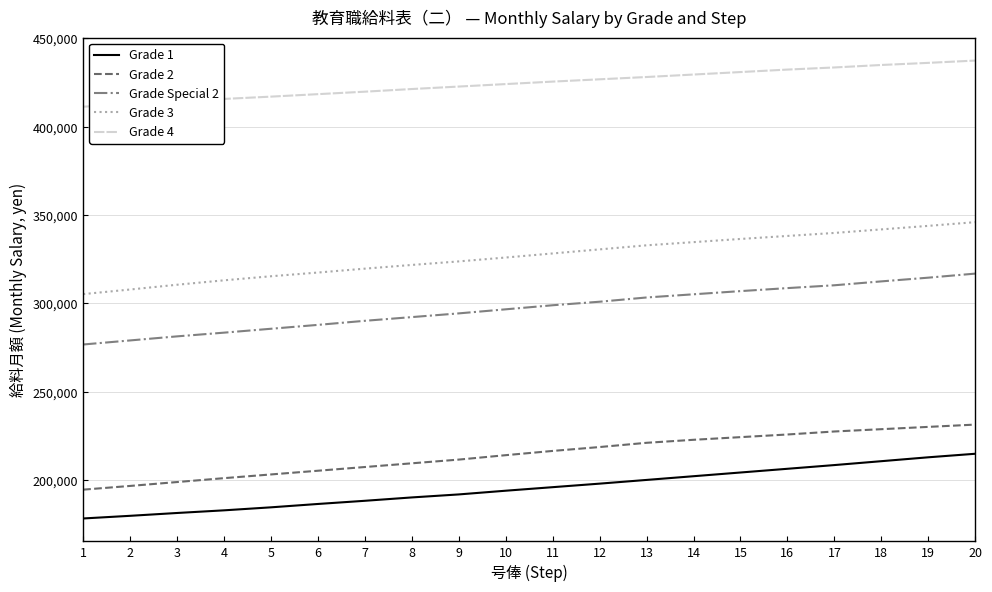

Which series changed the most between 6 and 14?

Grade 2